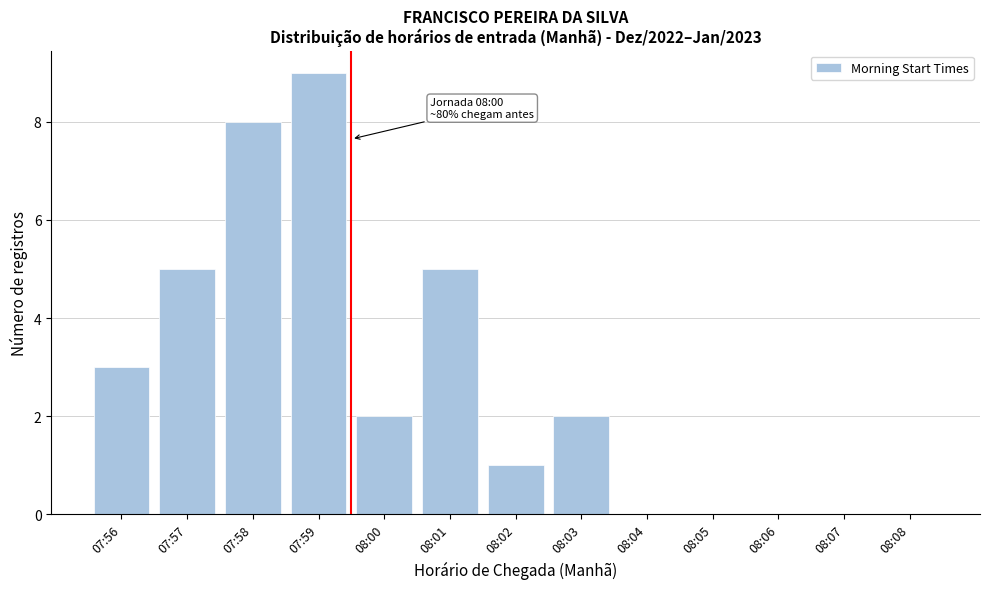

Reading right to left, what are all the values shown in this chart?

08:08=0	08:07=0	08:06=0	08:05=0	08:04=0	08:03=2	08:02=1	08:01=5	08:00=2	07:59=9	07:58=8	07:57=5	07:56=3